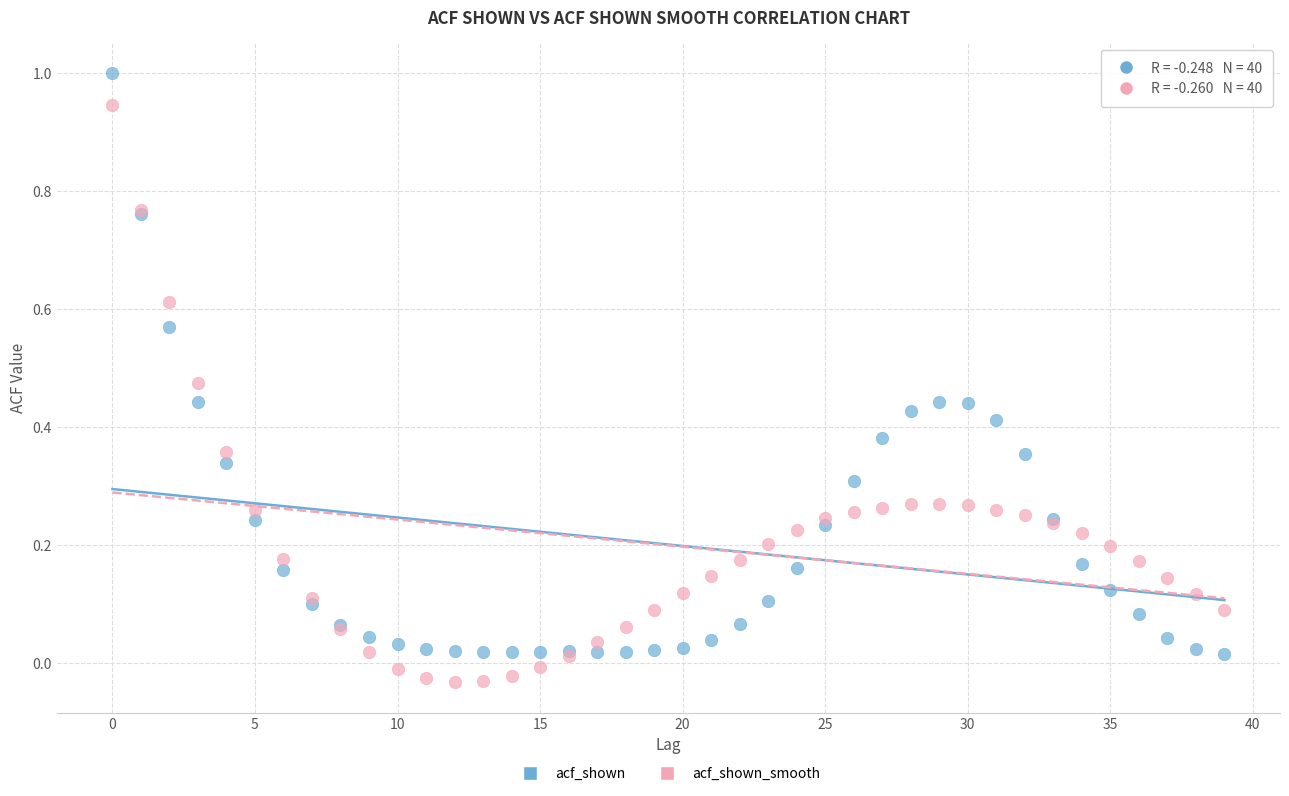

Which series contains the highest Y value?

acf_shown